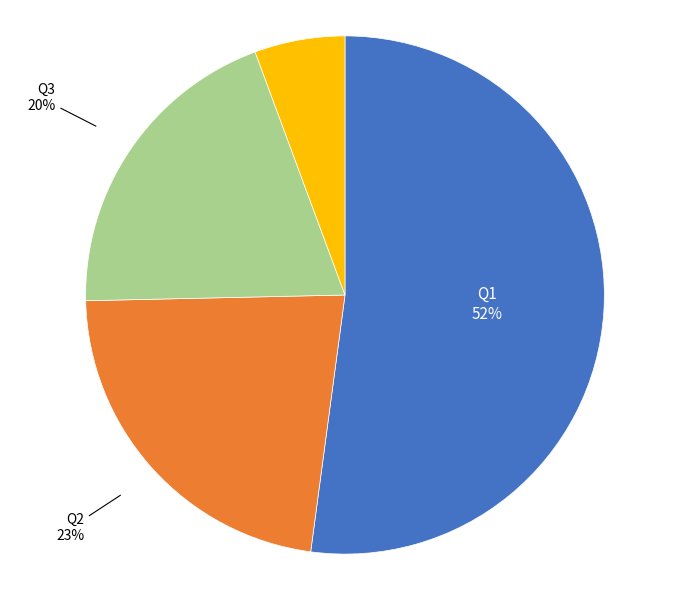

What is the largest slice in the pie chart?

Q1